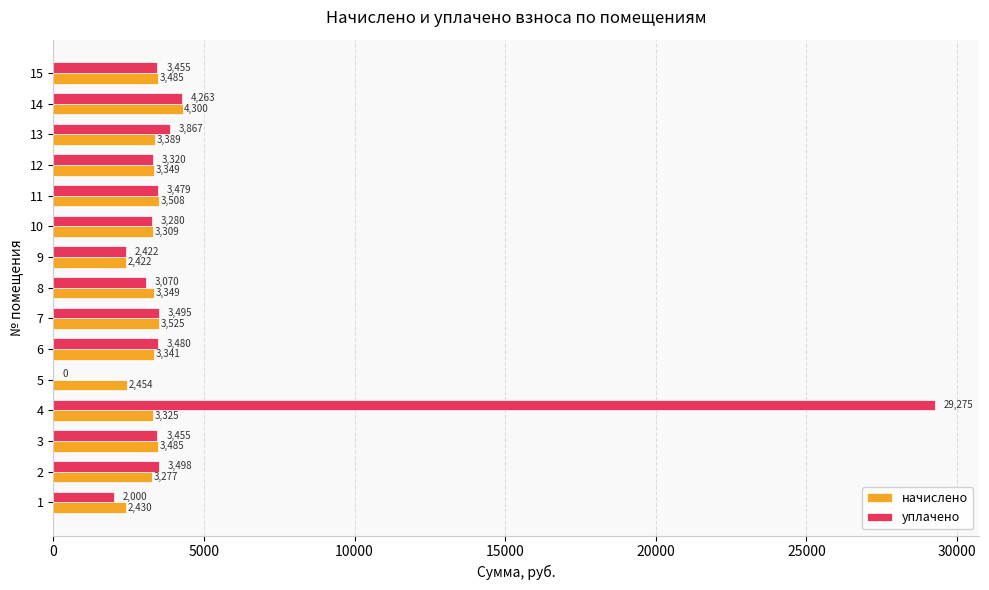

At which category does the chart reach its peak across all series?

4